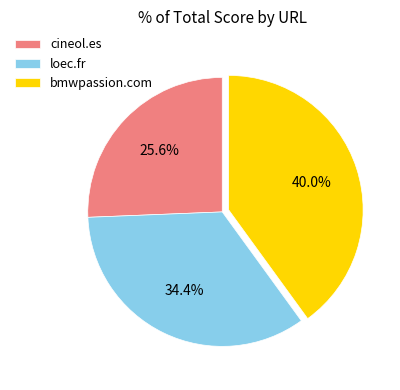

Which category has the biggest portion of the pie?

bmwpassion.com